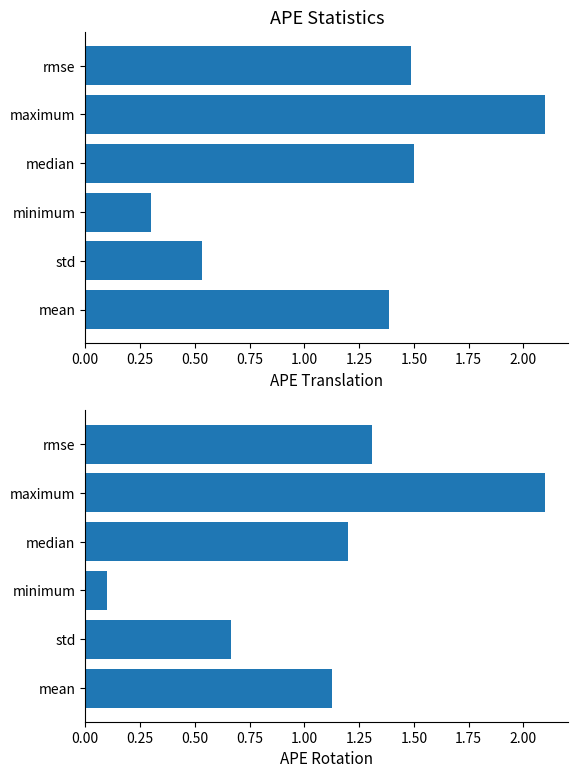

Which series has the widest spread of values?

APE Rotation